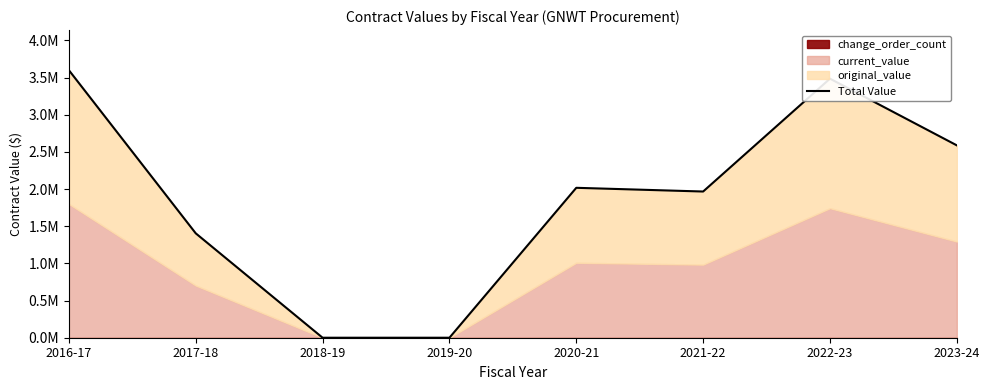

What position from the left is 2019-20?

4